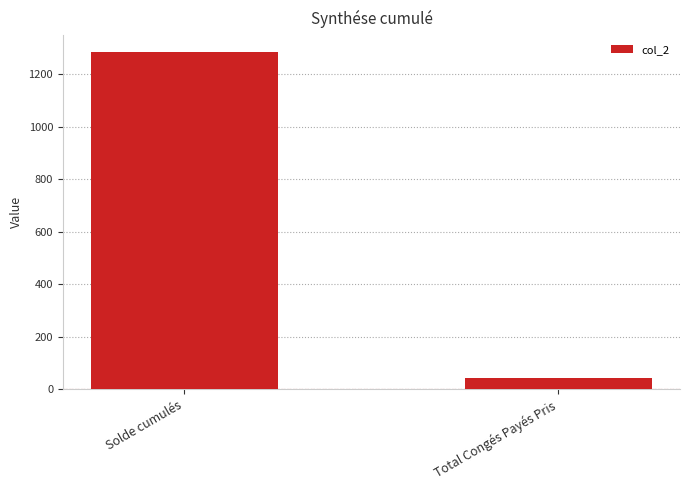

What is the sum of all values?

1326.5